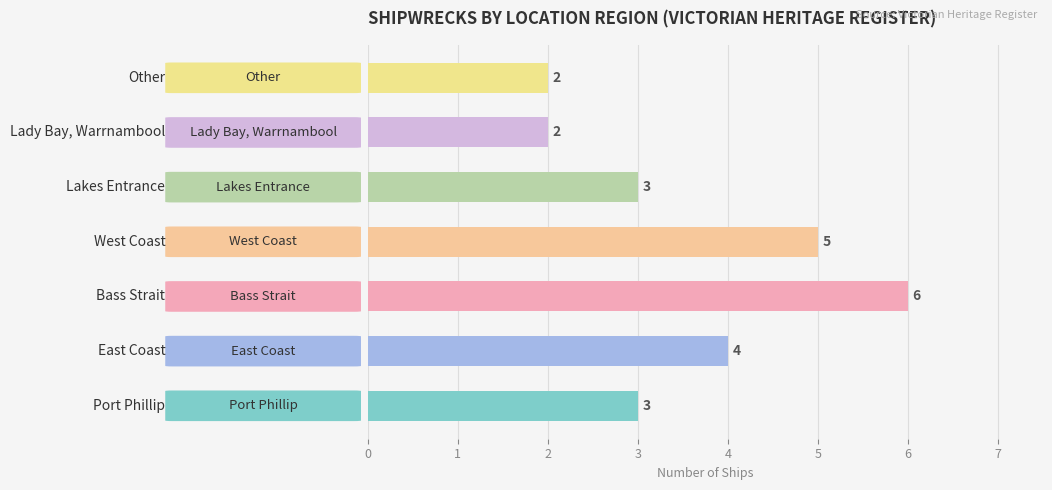

What is the sum of all values?

25